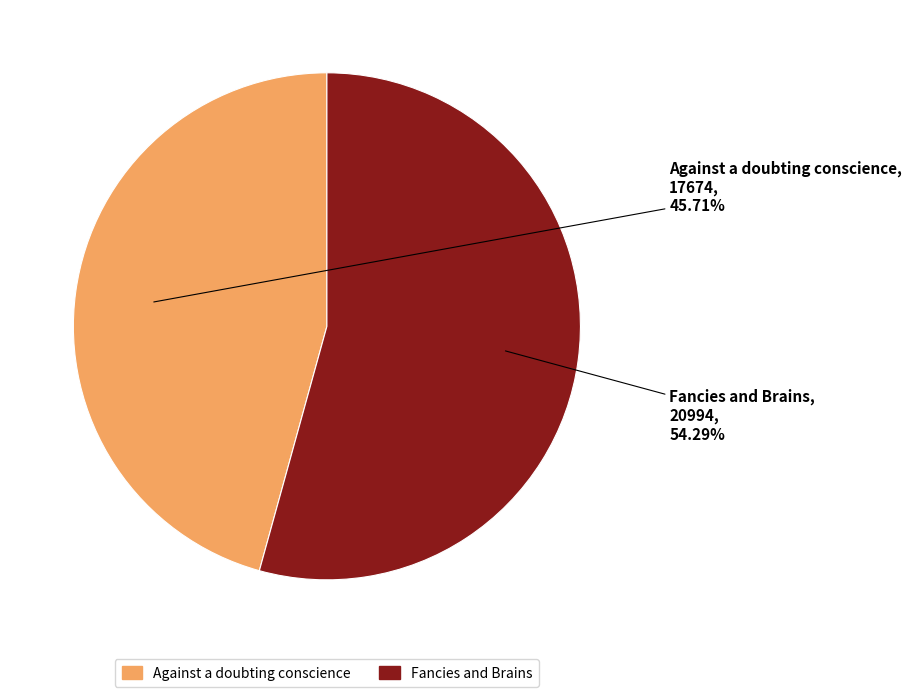

Is Against a doubting conscience the majority of the pie?

No